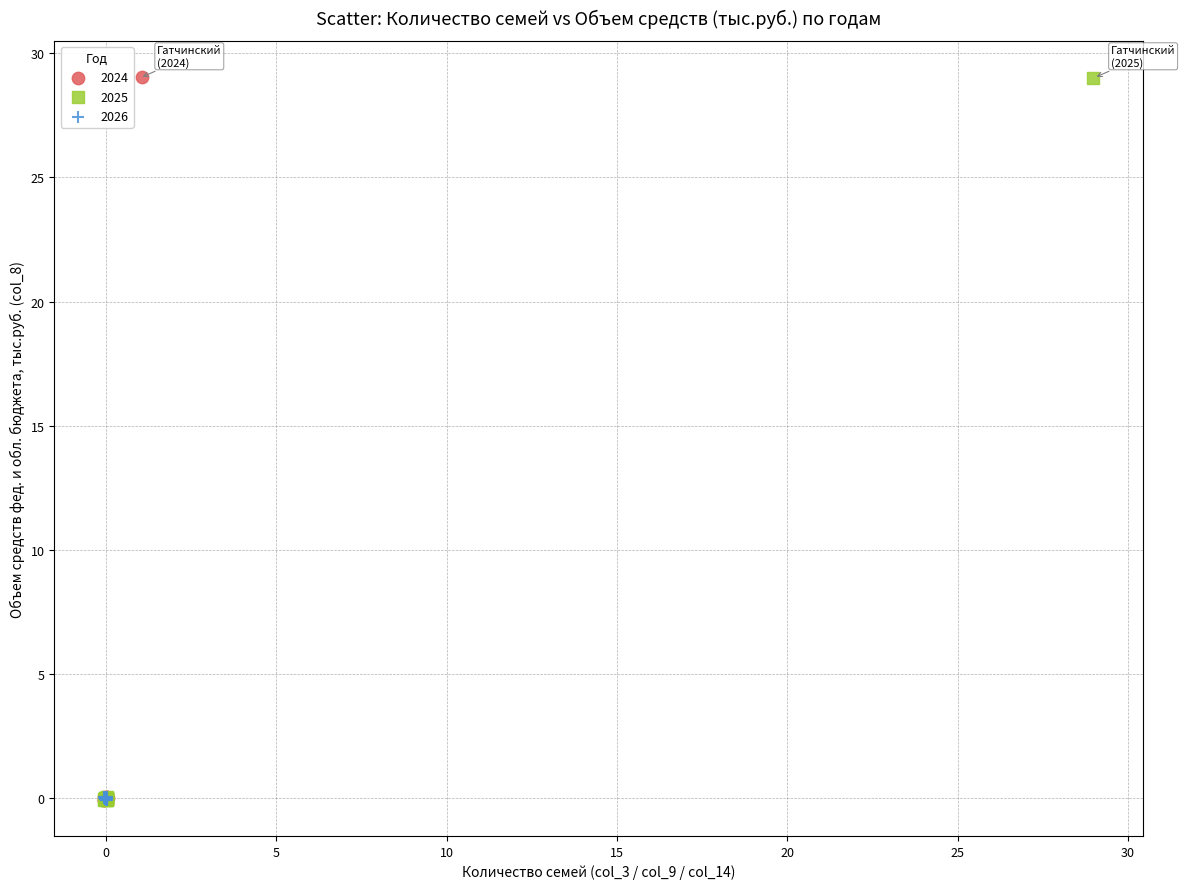

What are all the series names shown in the legend?

2024, 2025, 2026